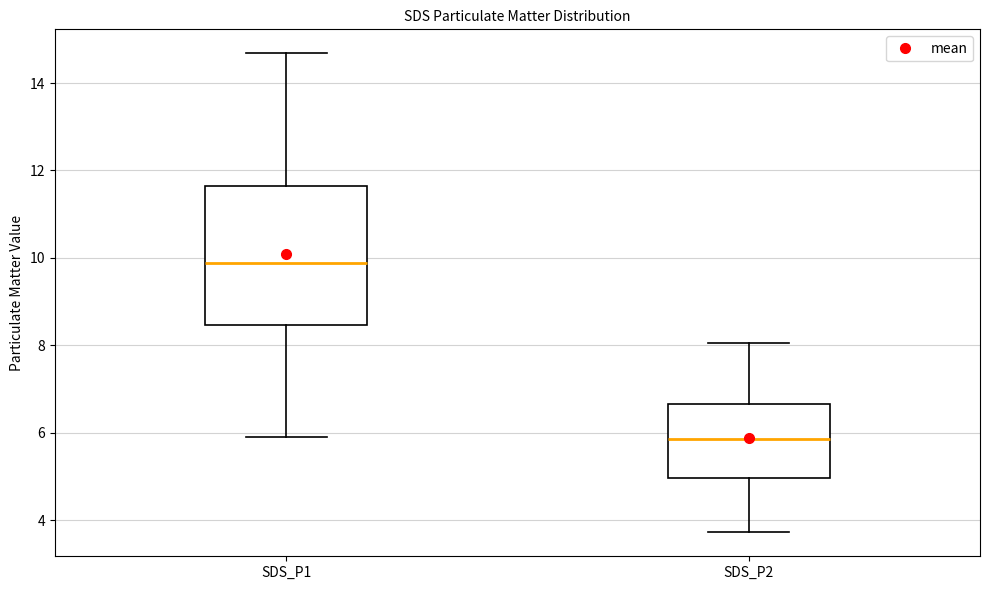

Reading left to right, read every box against the y-axis: the position of its median line, the range the box covers, and the ends of its whiskers. The values are not printed on the chart, so give them approximately, as read against the axis.

SDS_P1: median 9.8, box 8.4 to 11.6, whiskers 6.0 to 14.6
SDS_P2: median 5.8, box 5.0 to 6.6, whiskers 3.8 to 8.0